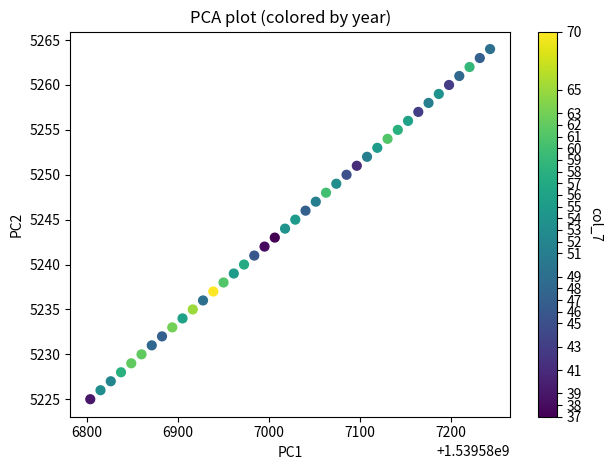

What is the range of Y values (max minus min)?

39